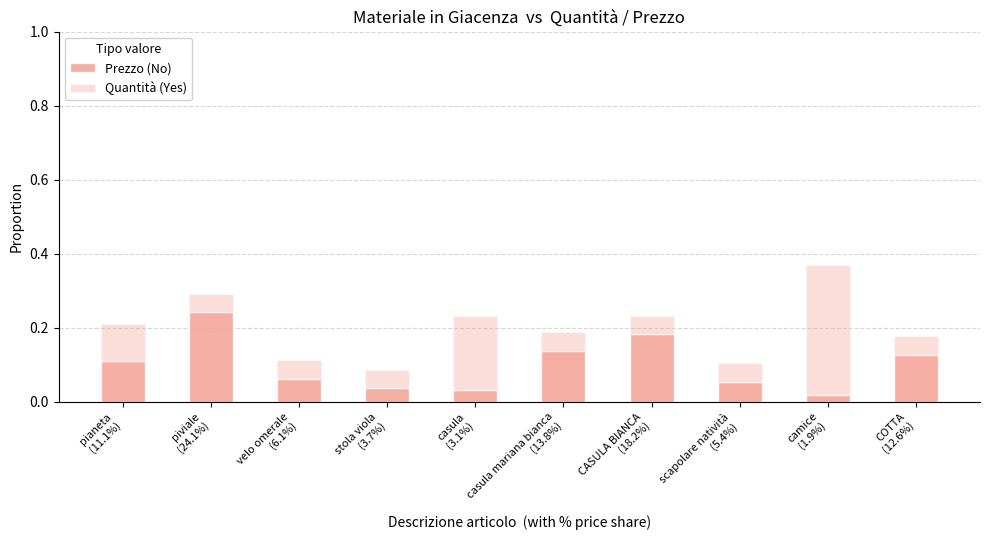

Between CASULA BIANCA
(18.2%) and casula mariana bianca
(13.8%), which is larger?

CASULA BIANCA
(18.2%)